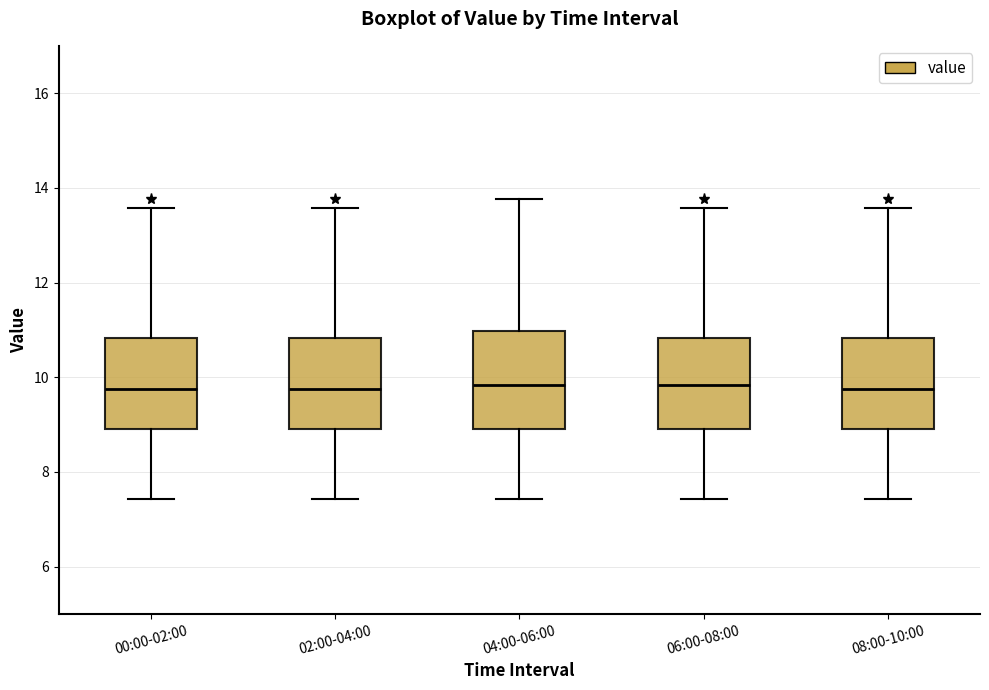

Where does the median line of the box for 00:00-02:00 sit on the y-axis? The values are not printed on the chart, so give them approximately, as read against the axis.

9.8